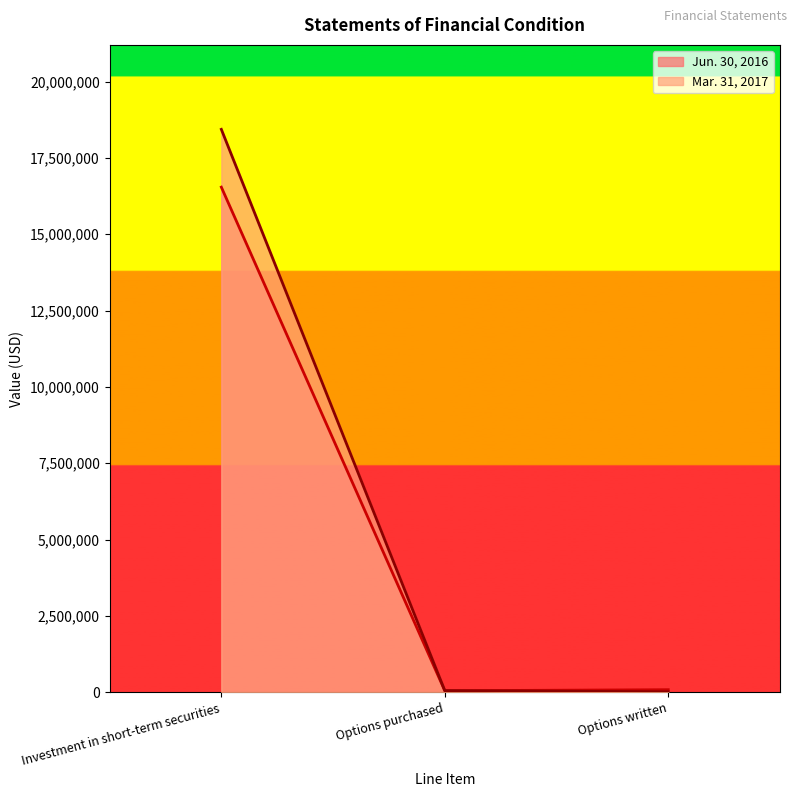

Which category has the highest value in the Mar. 31, 2017 series?

Investment in short-term securities